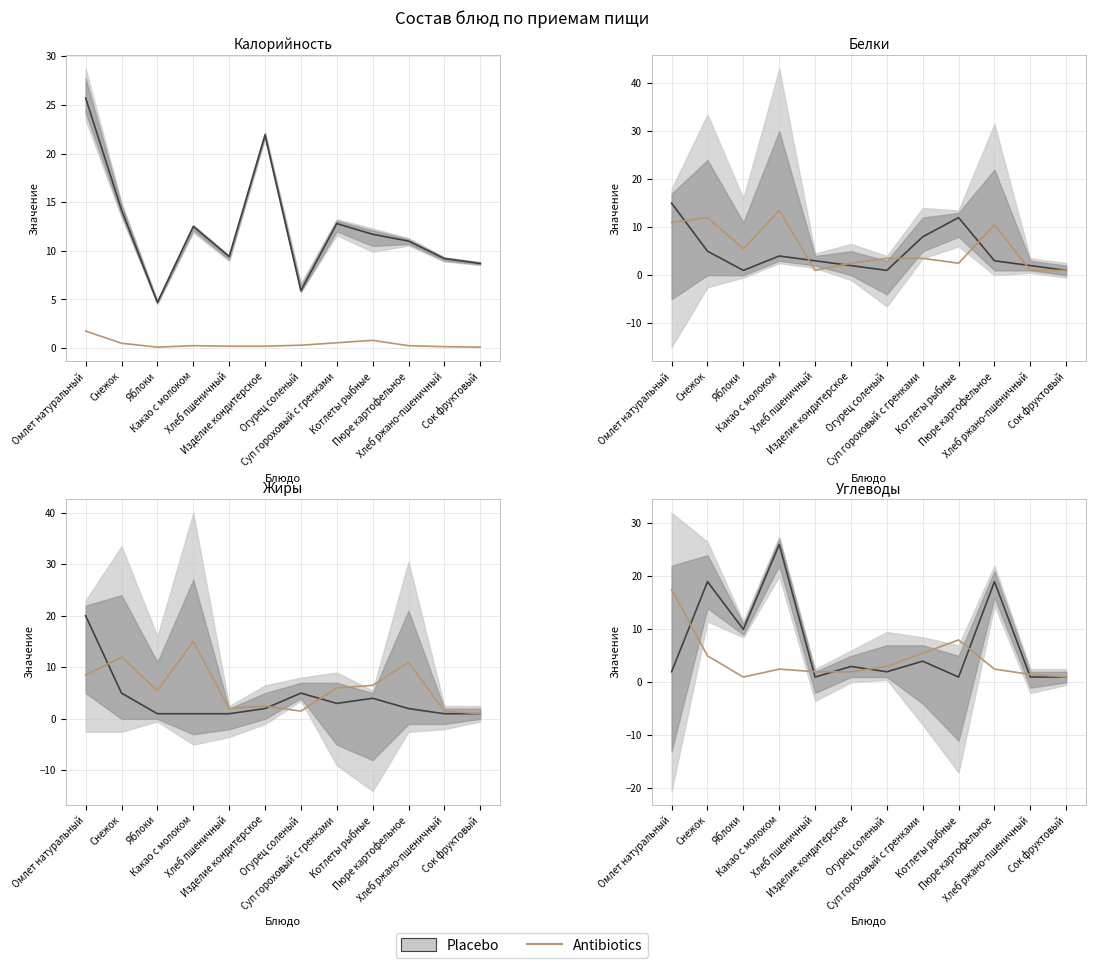

What is the value of the 3rd point from the left?

1.0